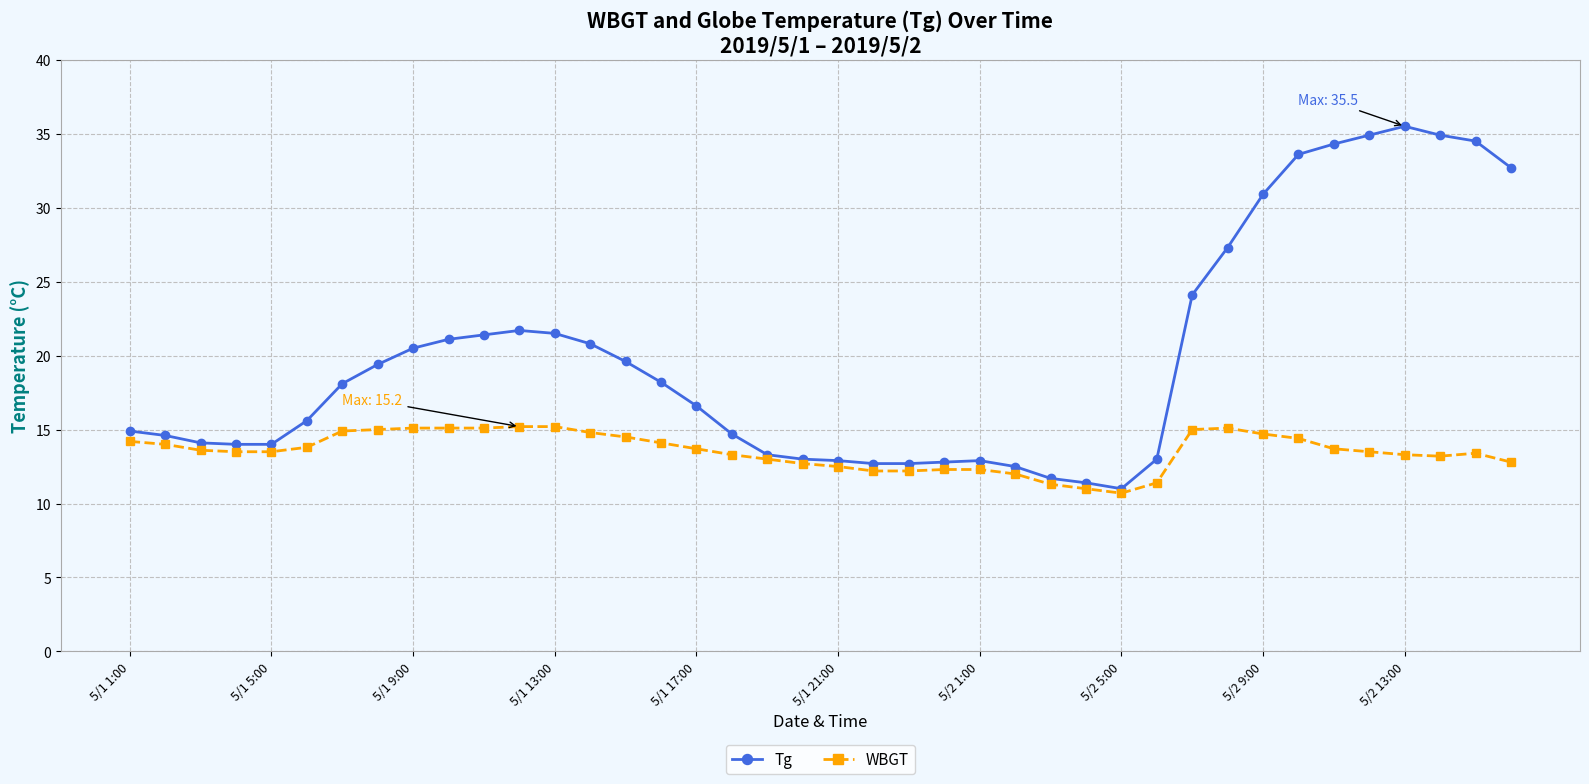

Which series has the largest range (max minus min)?

Tg